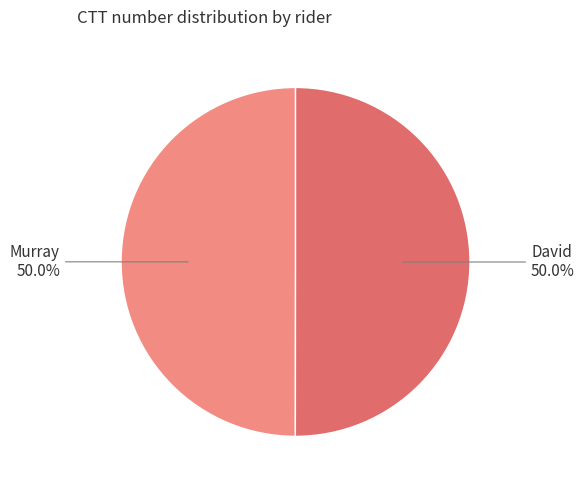

Approximately how many times larger is the value at David compared to Murray?

1.0